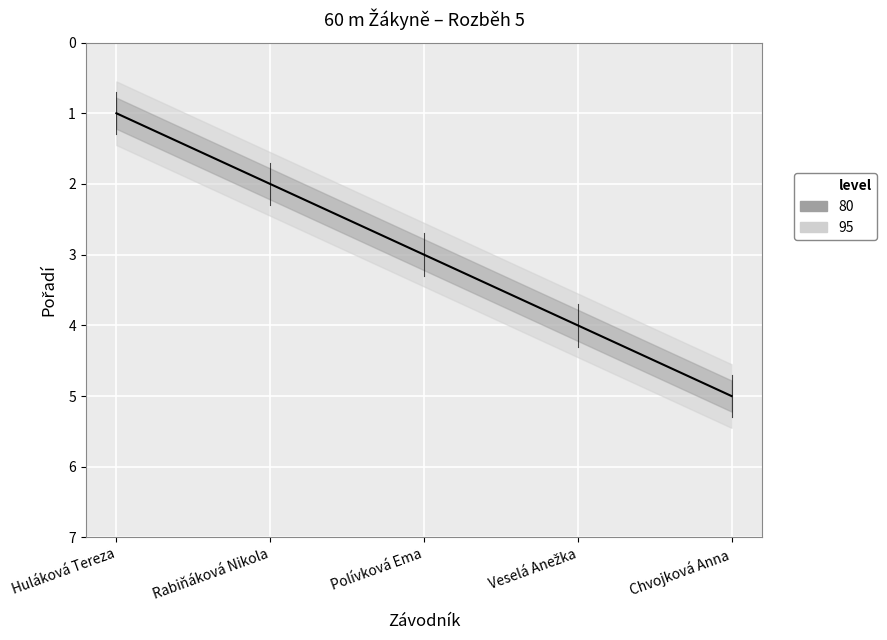

Read the value at Chvojková Anna.

5